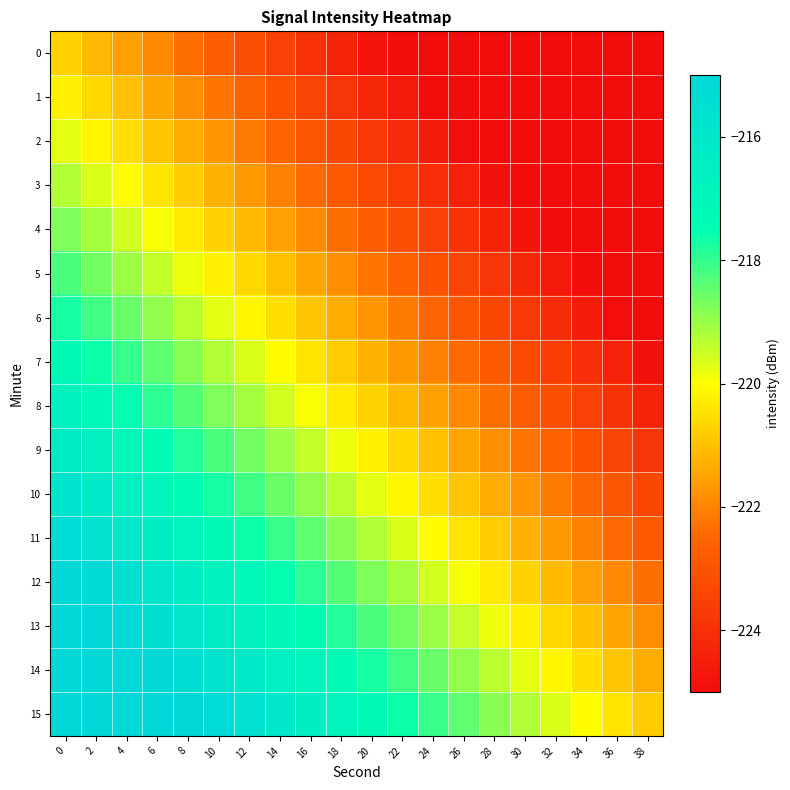

Reading left to right, list all the values displayed in this chart.

0: 0=-220.7	2=-221.1	4=-221.5	6=-221.9	8=-222.3	10=-222.7	12=-223.1	14=-223.5	16=-223.9	18=-224.3	20=-224.7	22=-225.1	24=-225.5	26=-225.9	28=-226.3	30=-226.7	32=-227.1	34=-227.5	36=-227.9	38=-228.3
1: 0=-220.2	2=-220.6	4=-221.0	6=-221.4	8=-221.8	10=-222.2	12=-222.6	14=-223.0	16=-223.4	18=-223.8	20=-224.2	22=-224.6	24=-225.0	26=-225.4	28=-225.8	30=-226.2	32=-226.6	34=-227.0	36=-227.4	38=-227.8
2: 0=-219.7	2=-220.1	4=-220.5	6=-220.9	8=-221.3	10=-221.7	12=-222.1	14=-222.5	16=-222.9	18=-223.3	20=-223.7	22=-224.1	24=-224.5	26=-224.9	28=-225.3	30=-225.7	32=-226.1	34=-226.5	36=-226.9	38=-227.3
3: 0=-219.2	2=-219.6	4=-220.0	6=-220.4	8=-220.8	10=-221.2	12=-221.6	14=-222.0	16=-222.4	18=-222.8	20=-223.2	22=-223.6	24=-224.0	26=-224.4	28=-224.8	30=-225.2	32=-225.6	34=-226.0	36=-226.4	38=-226.8
4: 0=-218.7	2=-219.1	4=-219.5	6=-219.9	8=-220.3	10=-220.7	12=-221.1	14=-221.5	16=-221.9	18=-222.3	20=-222.7	22=-223.1	24=-223.5	26=-223.9	28=-224.3	30=-224.7	32=-225.1	34=-225.5	36=-225.9	38=-226.3
5: 0=-218.2	2=-218.6	4=-219.0	6=-219.4	8=-219.8	10=-220.2	12=-220.6	14=-221.0	16=-221.4	18=-221.8	20=-222.2	22=-222.6	24=-223.0	26=-223.4	28=-223.8	30=-224.2	32=-224.6	34=-225.0	36=-225.4	38=-225.8
6: 0=-217.7	2=-218.1	4=-218.5	6=-218.9	8=-219.3	10=-219.7	12=-220.1	14=-220.5	16=-220.9	18=-221.3	20=-221.7	22=-222.1	24=-222.5	26=-222.9	28=-223.3	30=-223.7	32=-224.1	34=-224.5	36=-224.9	38=-225.3
7: 0=-217.2	2=-217.6	4=-218.0	6=-218.4	8=-218.8	10=-219.2	12=-219.6	14=-220.0	16=-220.4	18=-220.8	20=-221.2	22=-221.6	24=-222.0	26=-222.4	28=-222.8	30=-223.2	32=-223.6	34=-224.0	36=-224.4	38=-224.8
8: 0=-216.7	2=-217.1	4=-217.5	6=-217.9	8=-218.3	10=-218.7	12=-219.1	14=-219.5	16=-219.9	18=-220.3	20=-220.7	22=-221.1	24=-221.5	26=-221.9	28=-222.3	30=-222.7	32=-223.1	34=-223.5	36=-223.9	38=-224.3
9: 0=-216.2	2=-216.6	4=-217.0	6=-217.4	8=-217.8	10=-218.2	12=-218.6	14=-219.0	16=-219.4	18=-219.8	20=-220.2	22=-220.6	24=-221.0	26=-221.4	28=-221.8	30=-222.2	32=-222.6	34=-223.0	36=-223.4	38=-223.8
10: 0=-215.7	2=-216.1	4=-216.5	6=-216.9	8=-217.3	10=-217.7	12=-218.1	14=-218.5	16=-218.9	18=-219.3	20=-219.7	22=-220.1	24=-220.5	26=-220.9	28=-221.3	30=-221.7	32=-222.1	34=-222.5	36=-222.9	38=-223.3
11: 0=-215.2	2=-215.6	4=-216.0	6=-216.4	8=-216.8	10=-217.2	12=-217.6	14=-218.0	16=-218.4	18=-218.8	20=-219.2	22=-219.6	24=-220.0	26=-220.4	28=-220.8	30=-221.2	32=-221.6	34=-222.0	36=-222.4	38=-222.8
12: 0=-214.7	2=-215.1	4=-215.5	6=-215.9	8=-216.3	10=-216.7	12=-217.1	14=-217.5	16=-217.9	18=-218.3	20=-218.7	22=-219.1	24=-219.5	26=-219.9	28=-220.3	30=-220.7	32=-221.1	34=-221.5	36=-221.9	38=-222.3
13: 0=-214.2	2=-214.6	4=-215.0	6=-215.4	8=-215.8	10=-216.2	12=-216.6	14=-217.0	16=-217.4	18=-217.8	20=-218.2	22=-218.6	24=-219.0	26=-219.4	28=-219.8	30=-220.2	32=-220.6	34=-221.0	36=-221.4	38=-221.8
14: 0=-213.7	2=-214.1	4=-214.5	6=-214.9	8=-215.3	10=-215.7	12=-216.1	14=-216.5	16=-216.9	18=-217.3	20=-217.7	22=-218.1	24=-218.5	26=-218.9	28=-219.3	30=-219.7	32=-220.1	34=-220.5	36=-220.9	38=-221.3
15: 0=-213.2	2=-213.6	4=-214.0	6=-214.4	8=-214.8	10=-215.2	12=-215.6	14=-216.0	16=-216.4	18=-216.8	20=-217.2	22=-217.6	24=-218.0	26=-218.4	28=-218.8	30=-219.2	32=-219.6	34=-220.0	36=-220.4	38=-220.8